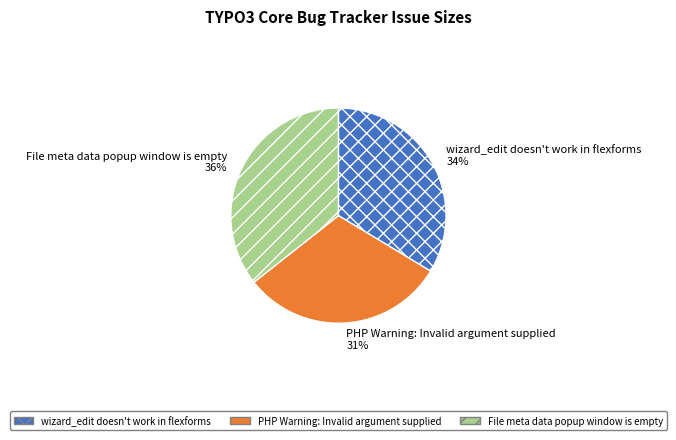

True or false: wizard_edit doesn't work in flexforms accounts for 45% of the total.

False